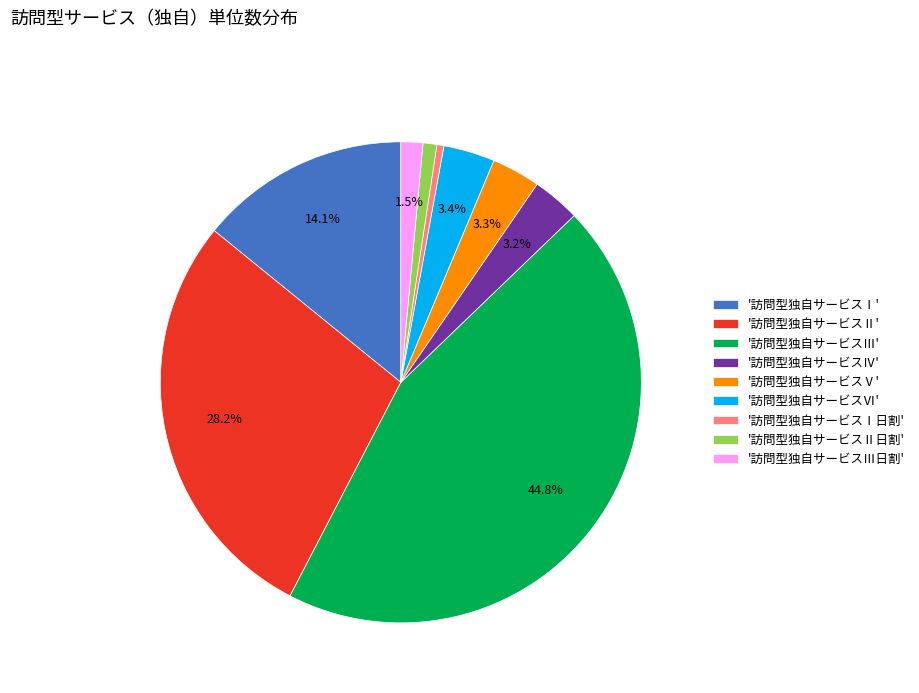

What percentage is NOT represented by '訪問型独自サービスⅥ'?

96.6%